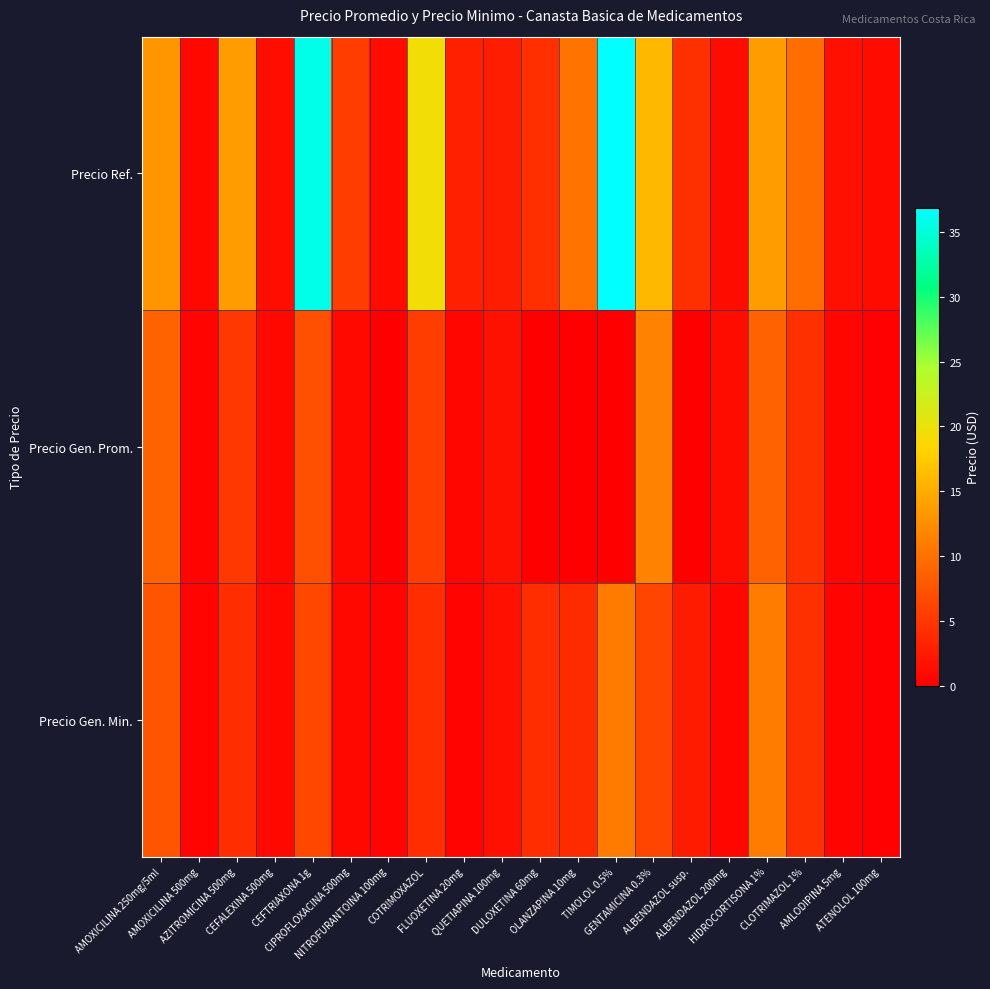

Reading left to right, what are all the values shown in this chart?

Precio Ref.: AMOXICILINA 250mg/5ml=13.2	AMOXICILINA 500mg=0.7	AZITROMICINA 500mg=13.7	CEFALEXINA 500mg=1.4	CEFTRIAXONA 1g=35.8	CIPROFLOXACINA 500mg=5.6	NITROFURANTOINA 100mg=1.1	COTRIMOXAZOL=19.4	FLUOXETINA 20mg=3.0	QUETIAPINA 100mg=2.7	DULOXETINA 60mg=4.3	OLANZAPINA 10mg=10.3	TIMOLOL 0.5%=36.9	GENTAMICINA 0.3%=15.9	ALBENDAZOL susp.=4.5	ALBENDAZOL 200mg=1.2	HIDROCORTISONA 1%=13.8	CLOTRIMAZOL 1%=9.6	AMLODIPINA 5mg=1.6	ATENOLOL 100mg=1.0
Precio Gen. Prom.: AMOXICILINA 250mg/5ml=8.9	AMOXICILINA 500mg=0.5	AZITROMICINA 500mg=5.0	CEFALEXINA 500mg=0.8	CEFTRIAXONA 1g=7.1	CIPROFLOXACINA 500mg=0.9	NITROFURANTOINA 100mg=0.0	COTRIMOXAZOL=5.6	FLUOXETINA 20mg=0.6	QUETIAPINA 100mg=1.6	DULOXETINA 60mg=0.0	OLANZAPINA 10mg=0.0	TIMOLOL 0.5%=0.0	GENTAMICINA 0.3%=11.6	ALBENDAZOL susp.=0.0	ALBENDAZOL 200mg=1.2	HIDROCORTISONA 1%=8.7	CLOTRIMAZOL 1%=4.4	AMLODIPINA 5mg=0.7	ATENOLOL 100mg=0.3
Precio Gen. Min.: AMOXICILINA 250mg/5ml=7.5	AMOXICILINA 500mg=0.5	AZITROMICINA 500mg=4.2	CEFALEXINA 500mg=0.8	CEFTRIAXONA 1g=6.3	CIPROFLOXACINA 500mg=0.8	NITROFURANTOINA 100mg=0.5	COTRIMOXAZOL=4.2	FLUOXETINA 20mg=0.6	QUETIAPINA 100mg=1.5	DULOXETINA 60mg=4.0	OLANZAPINA 10mg=4.0	TIMOLOL 0.5%=10.9	GENTAMICINA 0.3%=6.3	ALBENDAZOL susp.=2.5	ALBENDAZOL 200mg=0.7	HIDROCORTISONA 1%=11.1	CLOTRIMAZOL 1%=4.5	AMLODIPINA 5mg=0.5	ATENOLOL 100mg=0.3